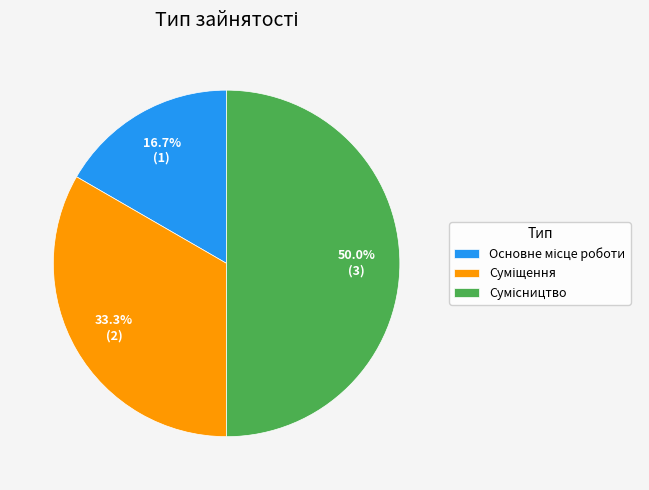

Count the number of slices in the pie.

3